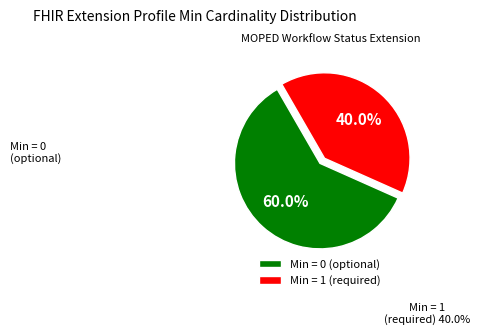

Is there a majority slice in this chart?

Yes